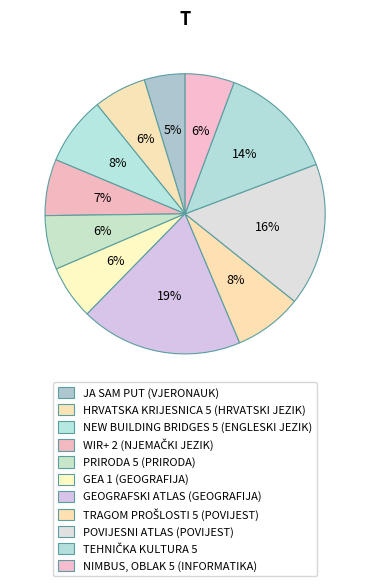

How many segments does this pie chart have?

11